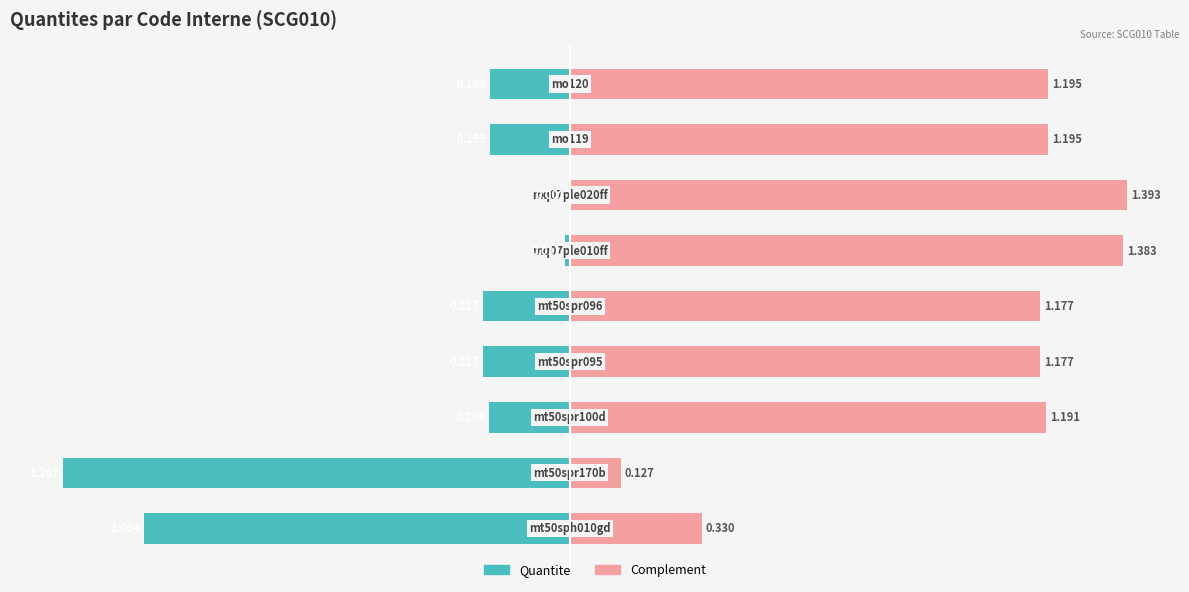

Reading left to right, list all the values displayed in this chart.

Quantite: -1.1	-1.3	-0.2	-0.2	-0.2	-0.0	-0.0	-0.2	-0.2
Complement: 0.3	0.1	1.2	1.2	1.2	1.4	1.4	1.2	1.2